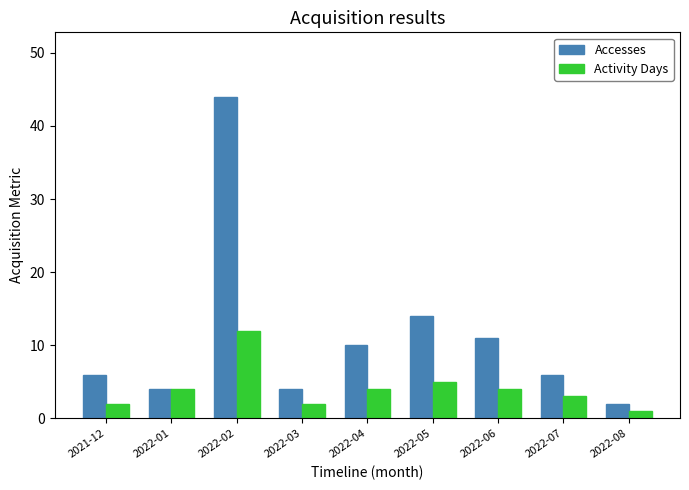

Is the value of Activity Days at 2021-12 greater than the value of Accesses at 2022-02?

No